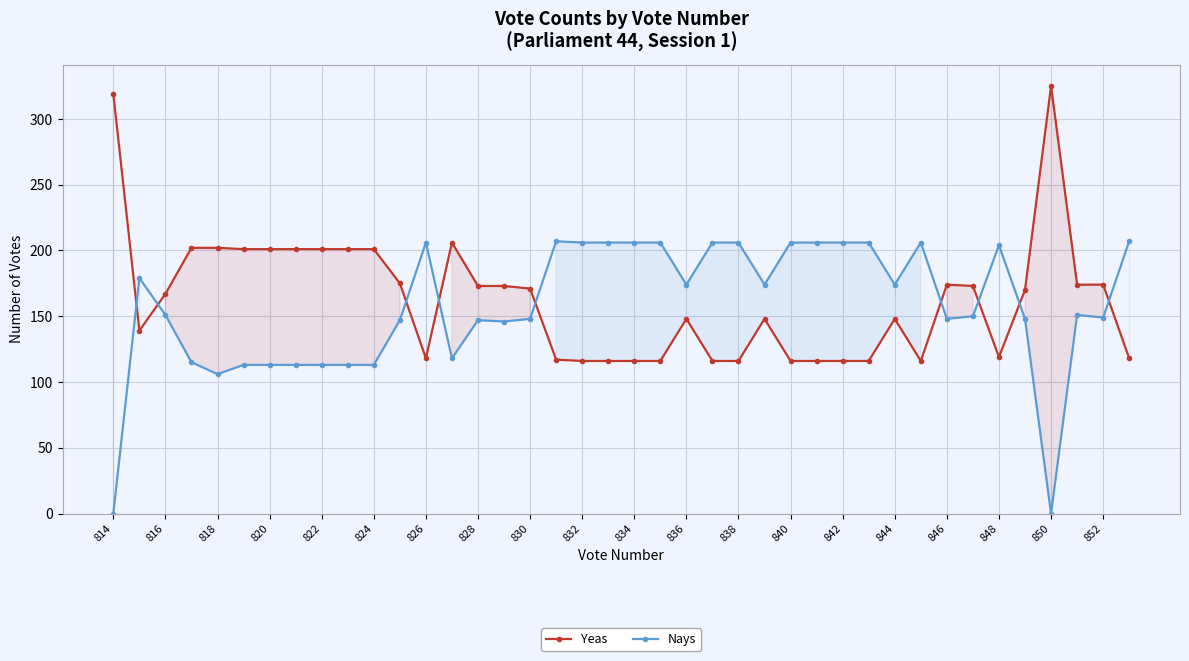

What is the sum of all Yeas values?

6515